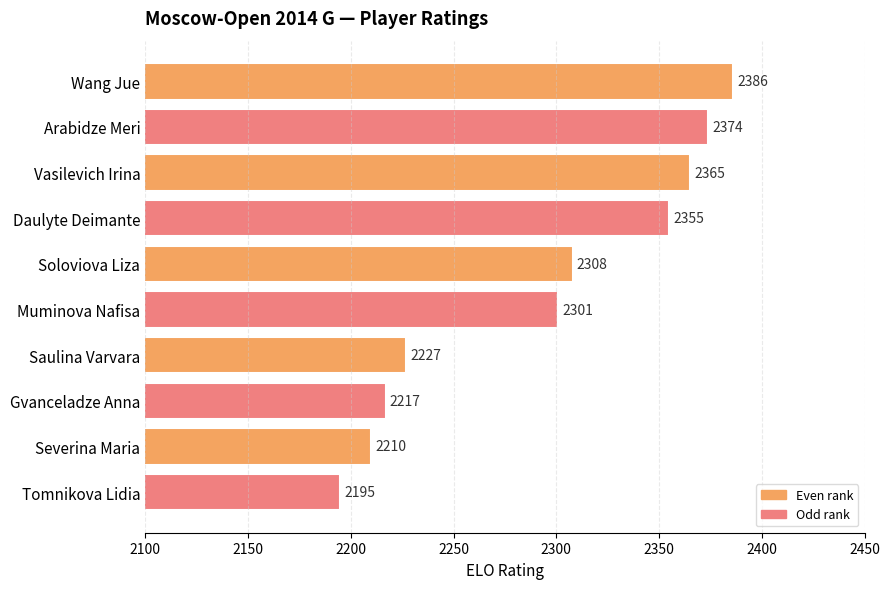

What is the difference between the maximum and minimum values?

191